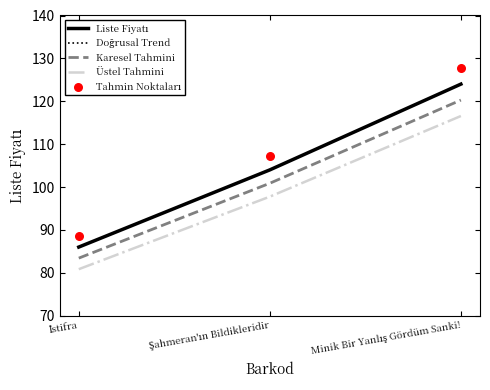

Which series has the largest total across all categories?

Tahmin Noktaları